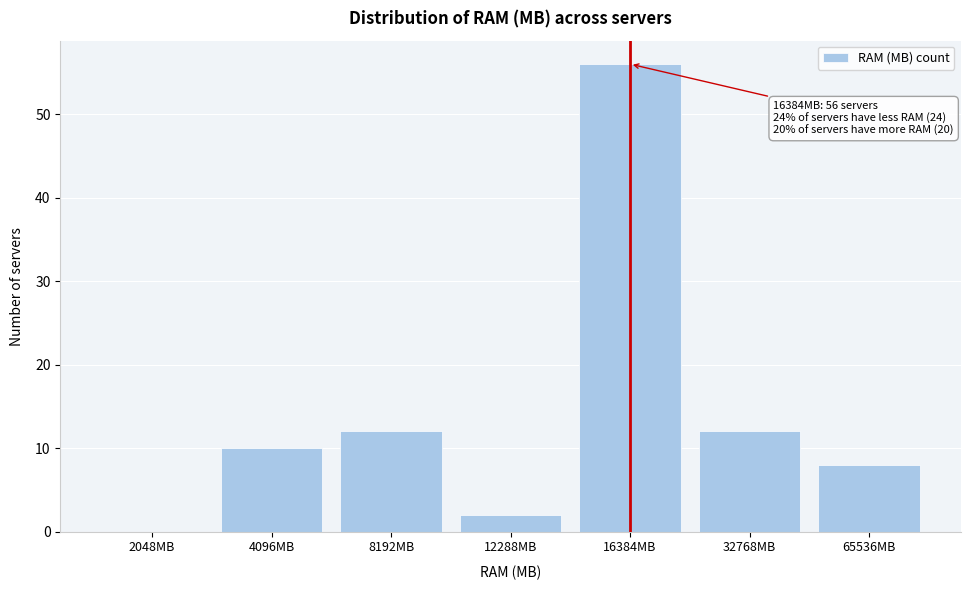

Reading left to right, list all the values displayed in this chart.

2048MB=0	4096MB=10	8192MB=12	12288MB=2	16384MB=56	32768MB=12	65536MB=8